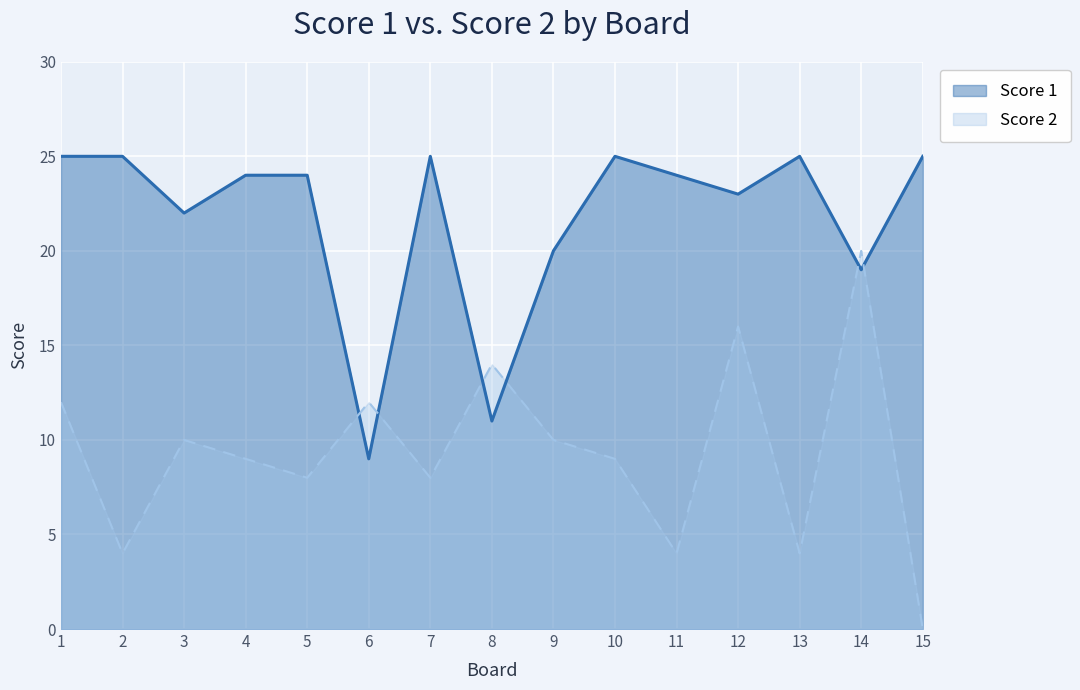

At which label does Score 2 first exceed 9?

1